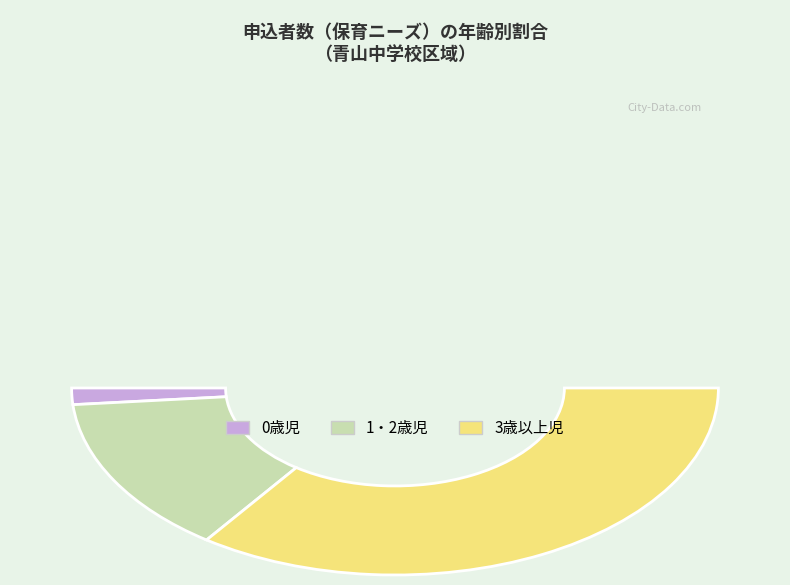

How many segments does this pie chart have?

3